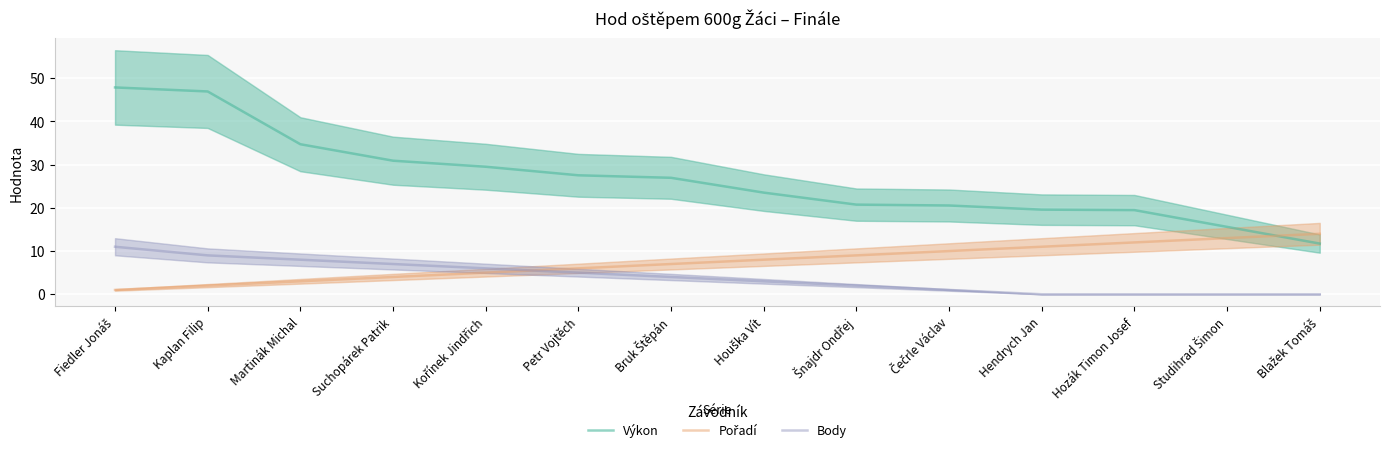

How many values in the Výkon series exceed 26?

7